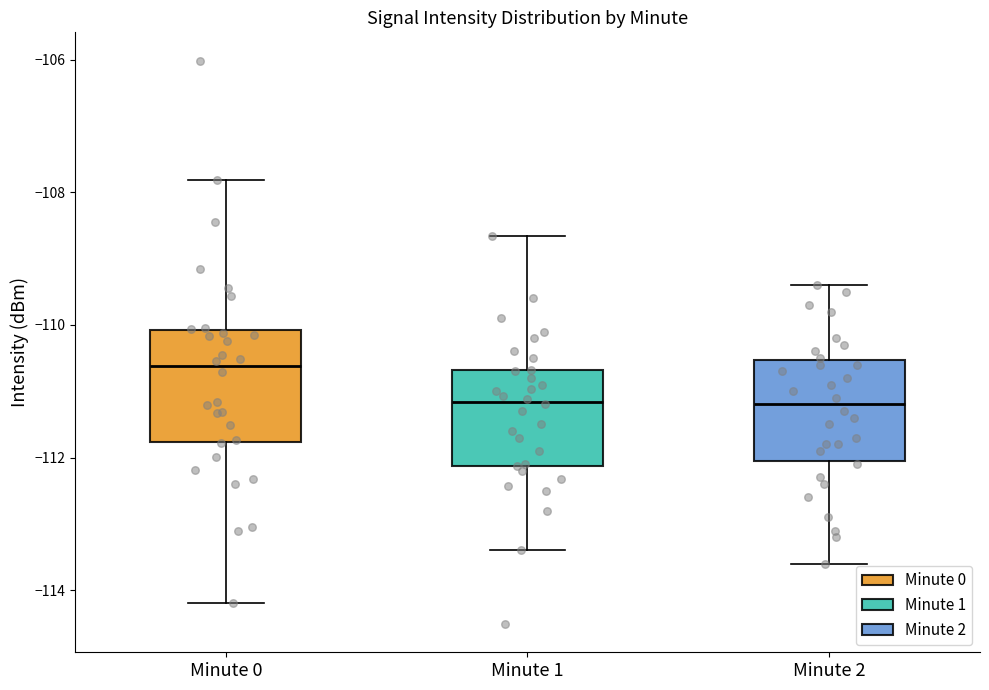

Reading left to right, transcribe this box plot: for each box, give where its median line is, the range the box spans, and where its two whiskers end, as read against the y-axis. The values are not printed on the chart, so give them approximately, as read against the axis.

Minute 0: median -110.6, box -111.8 to -110.0, whiskers -114.2 to -107.8
Minute 1: median -111.2, box -112.2 to -110.6, whiskers -113.4 to -108.6
Minute 2: median -111.2, box -112.0 to -110.6, whiskers -113.6 to -109.4